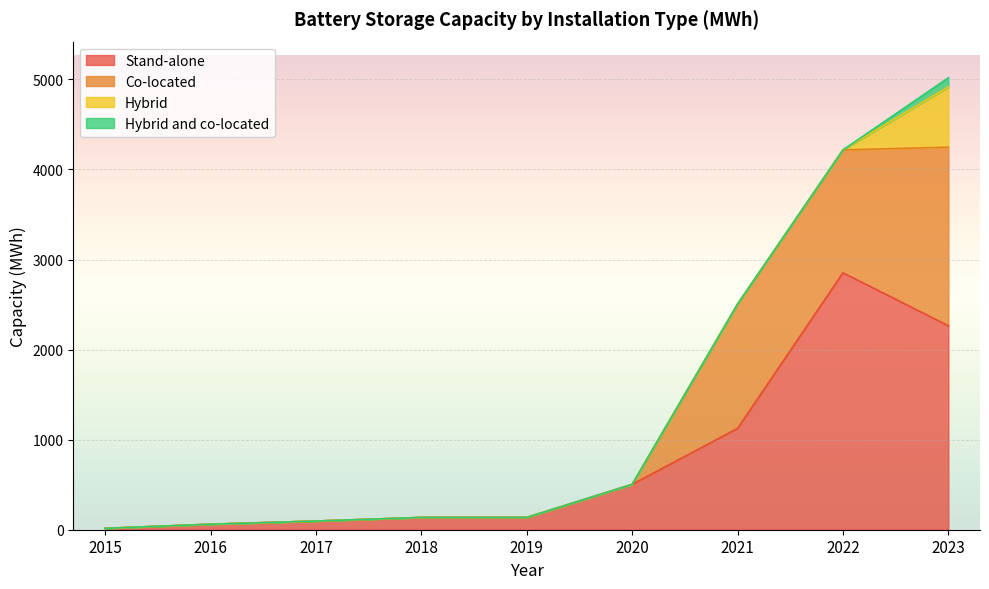

What is the total value across all series at 2016?

61.1